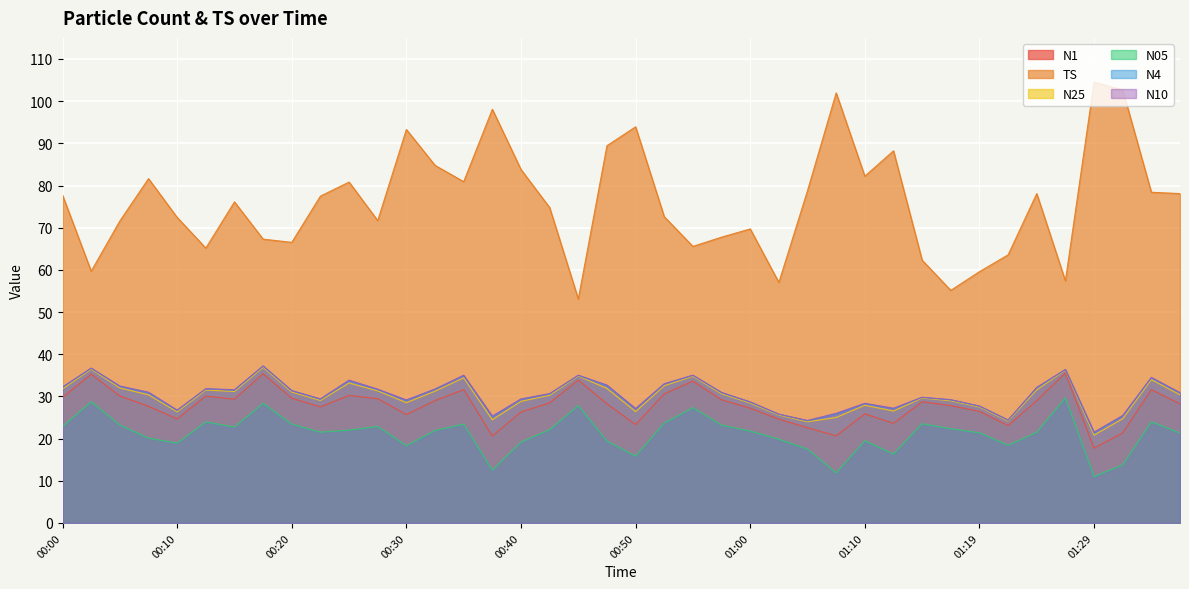

True or false: N10 and N05 cross at least once.

False